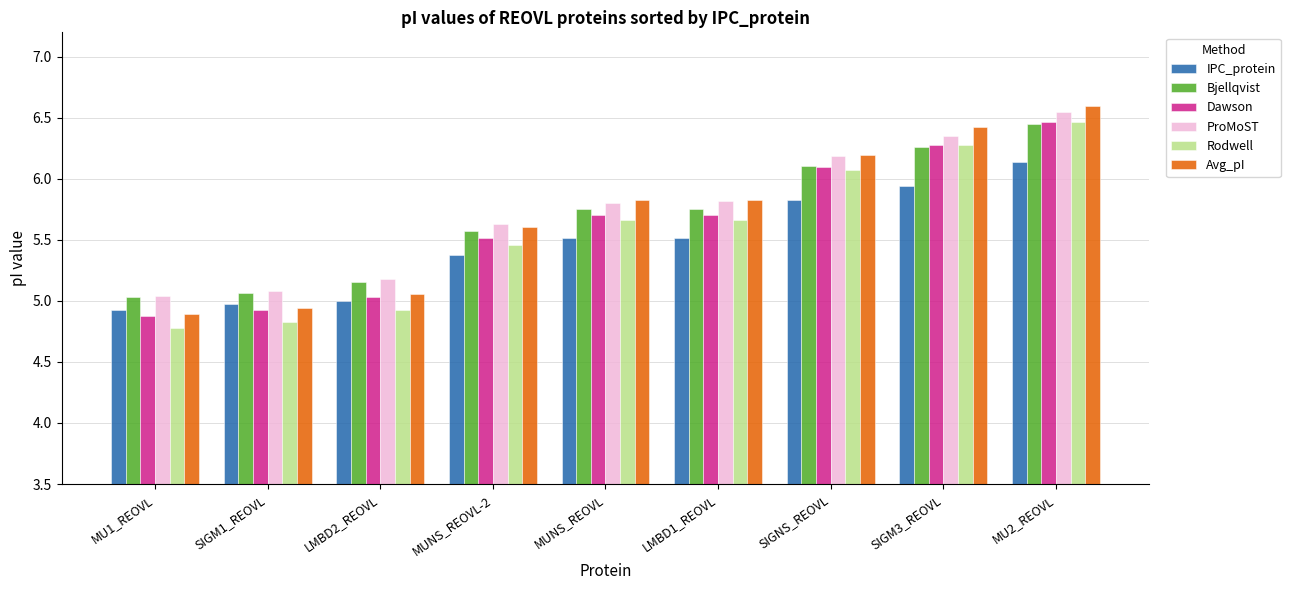

At how many categories does at least one series exceed 6?

3